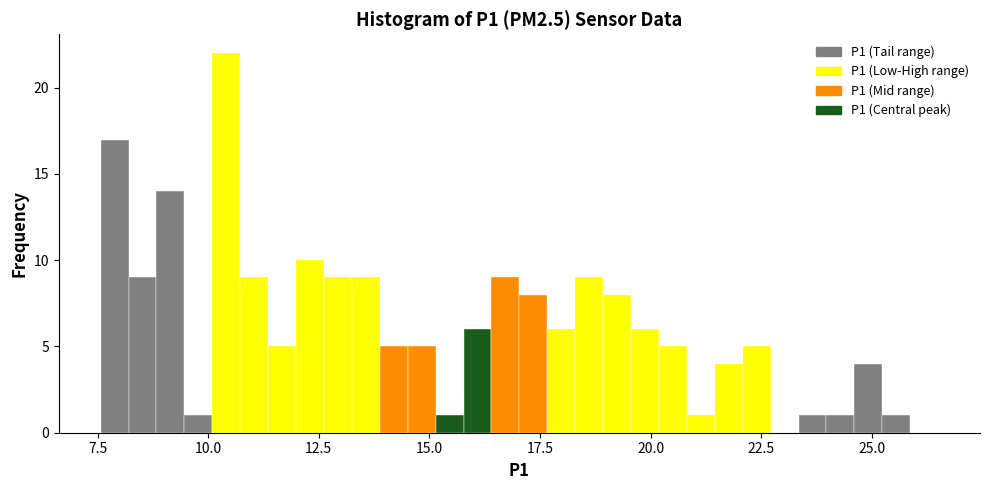

Around what value on the x-axis is the tallest bar? Give the approximate position of its centre, as read against the axis.

10.5